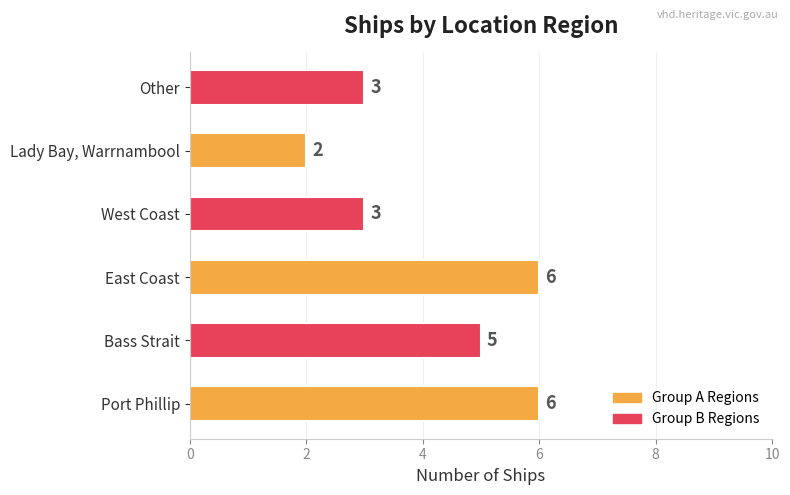

How many bars are there in total?

6